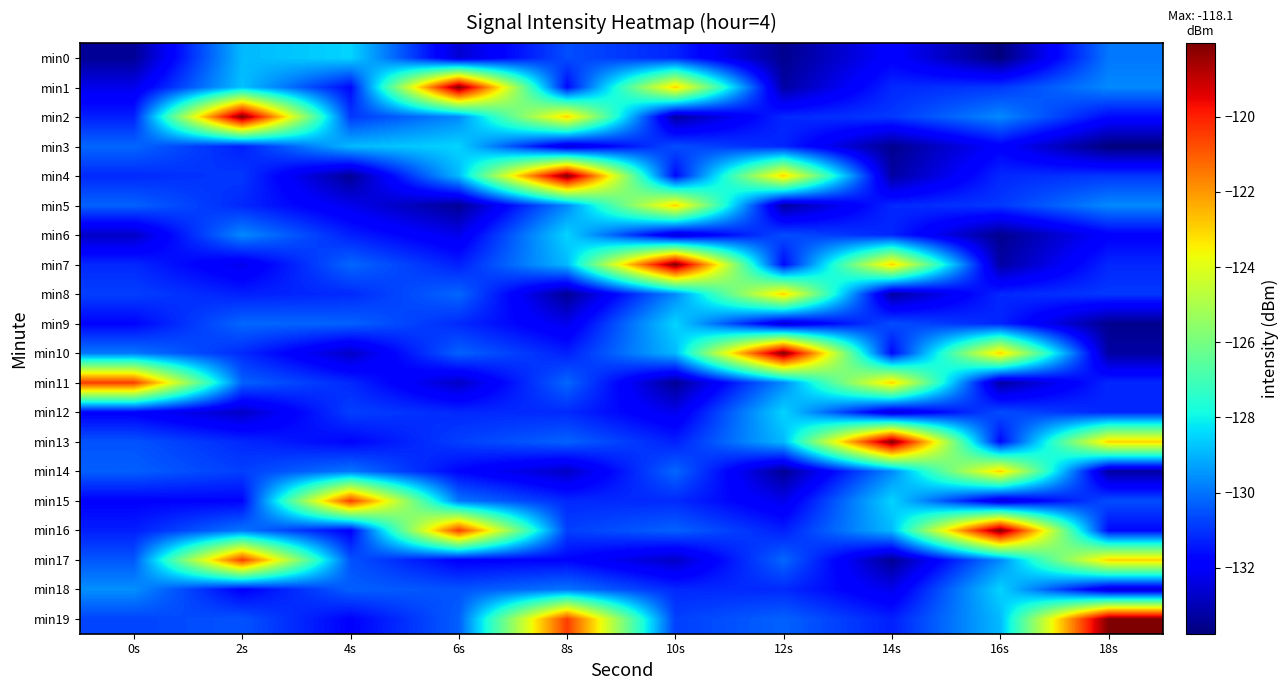

What is the minimum value shown in the chart?

-133.8